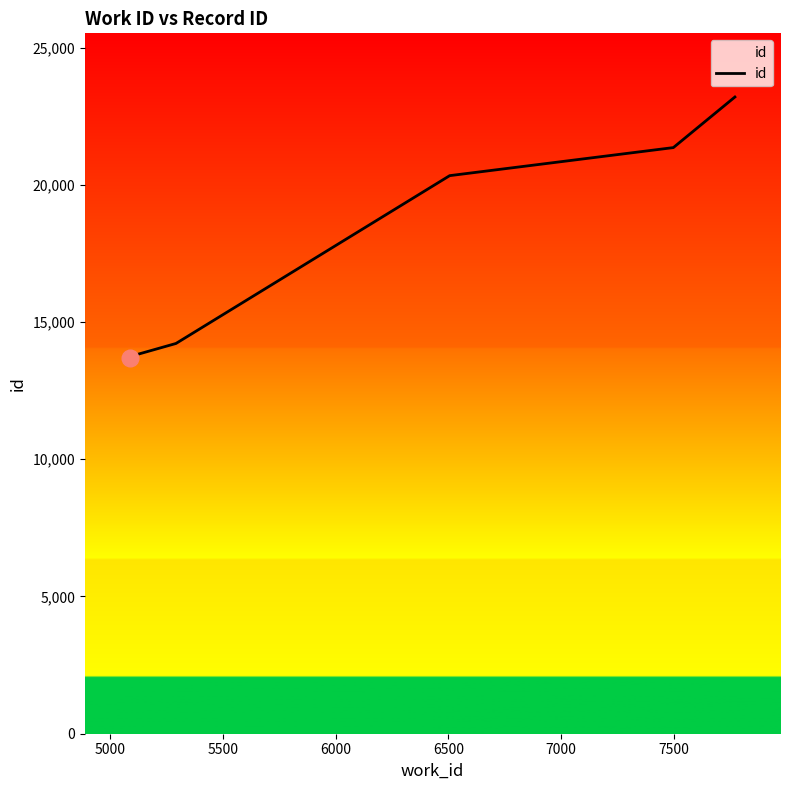

What is the difference between the second highest and minimum values?

7649